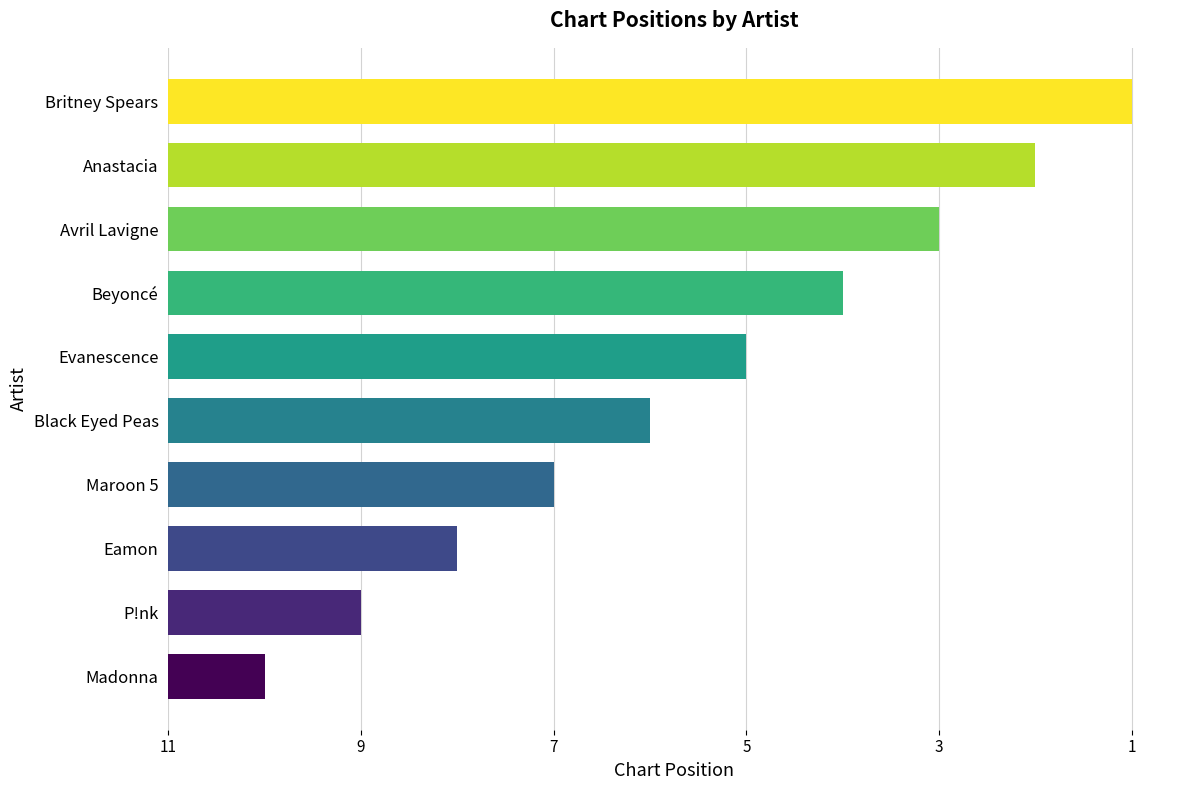

Does the chart contain any negative values?

No